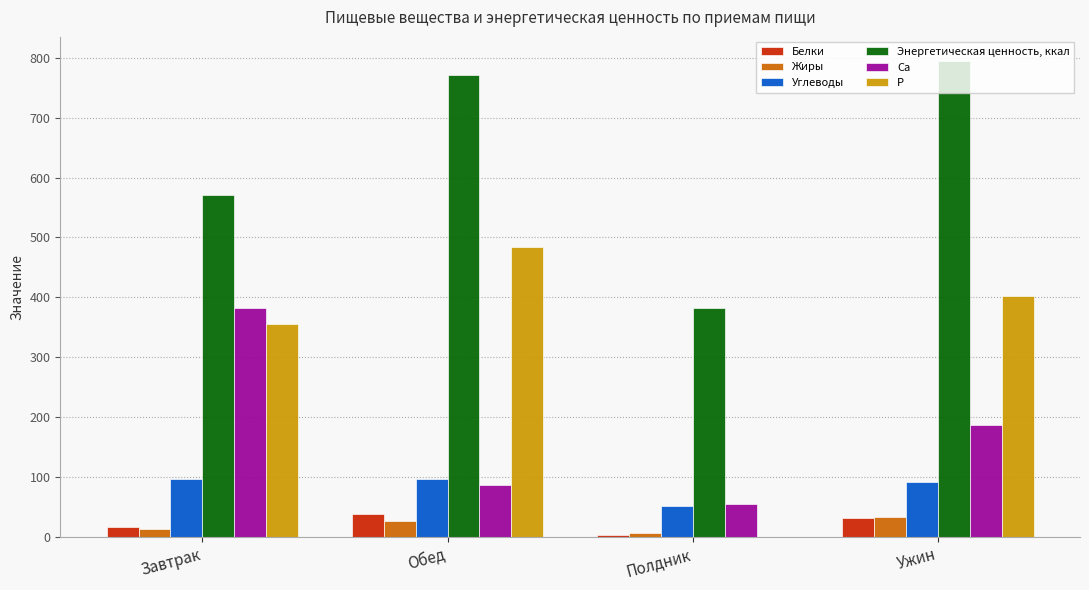

What is the maximum value for Ca?

382.0